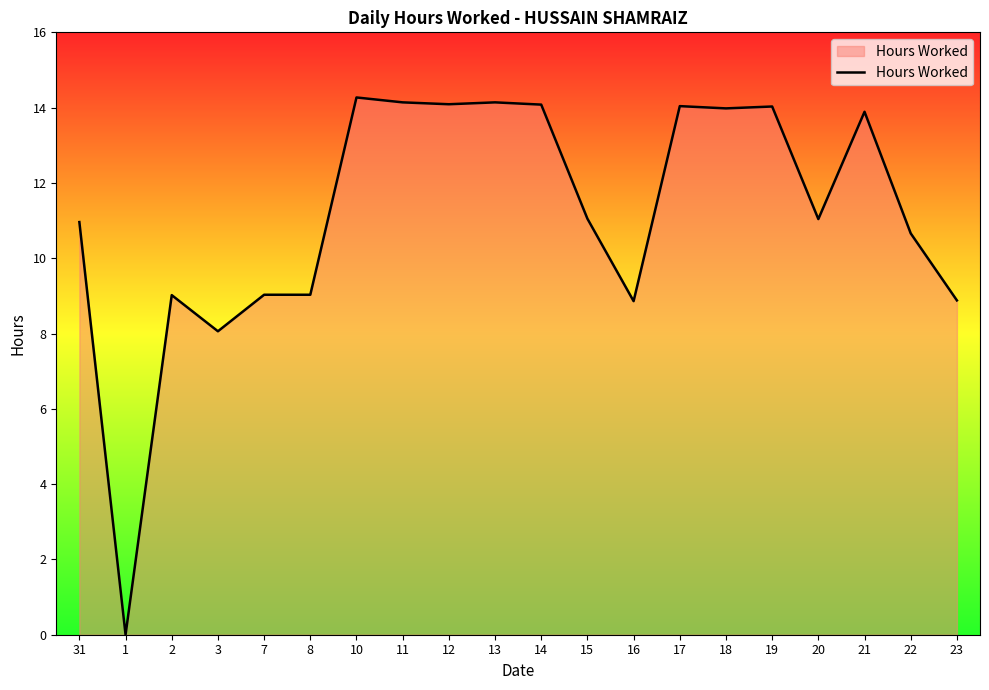

The chart shows a value of 20.4 at 17. True or false?

False